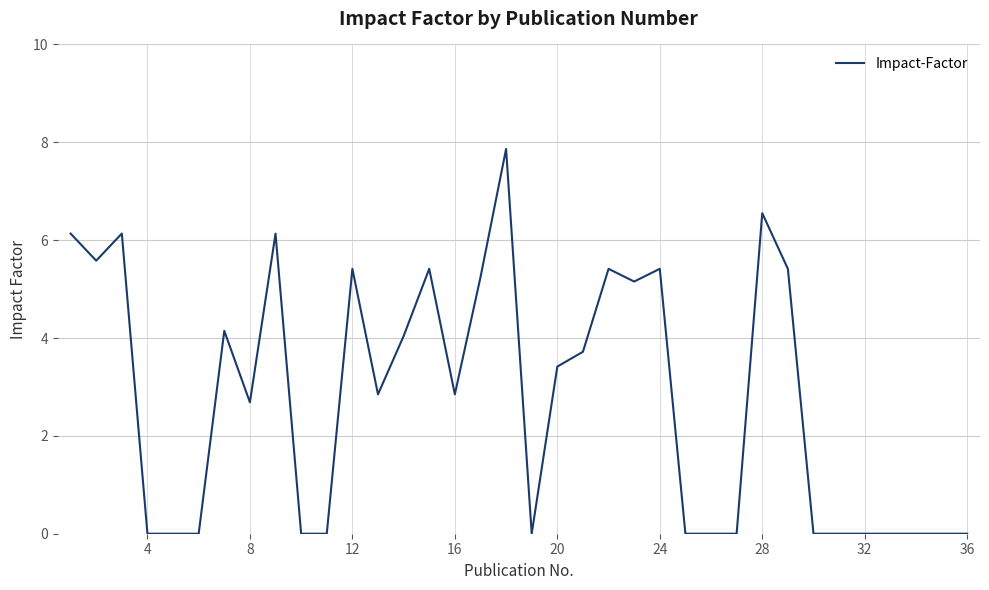

What is the difference between the maximum and minimum values?

7.9